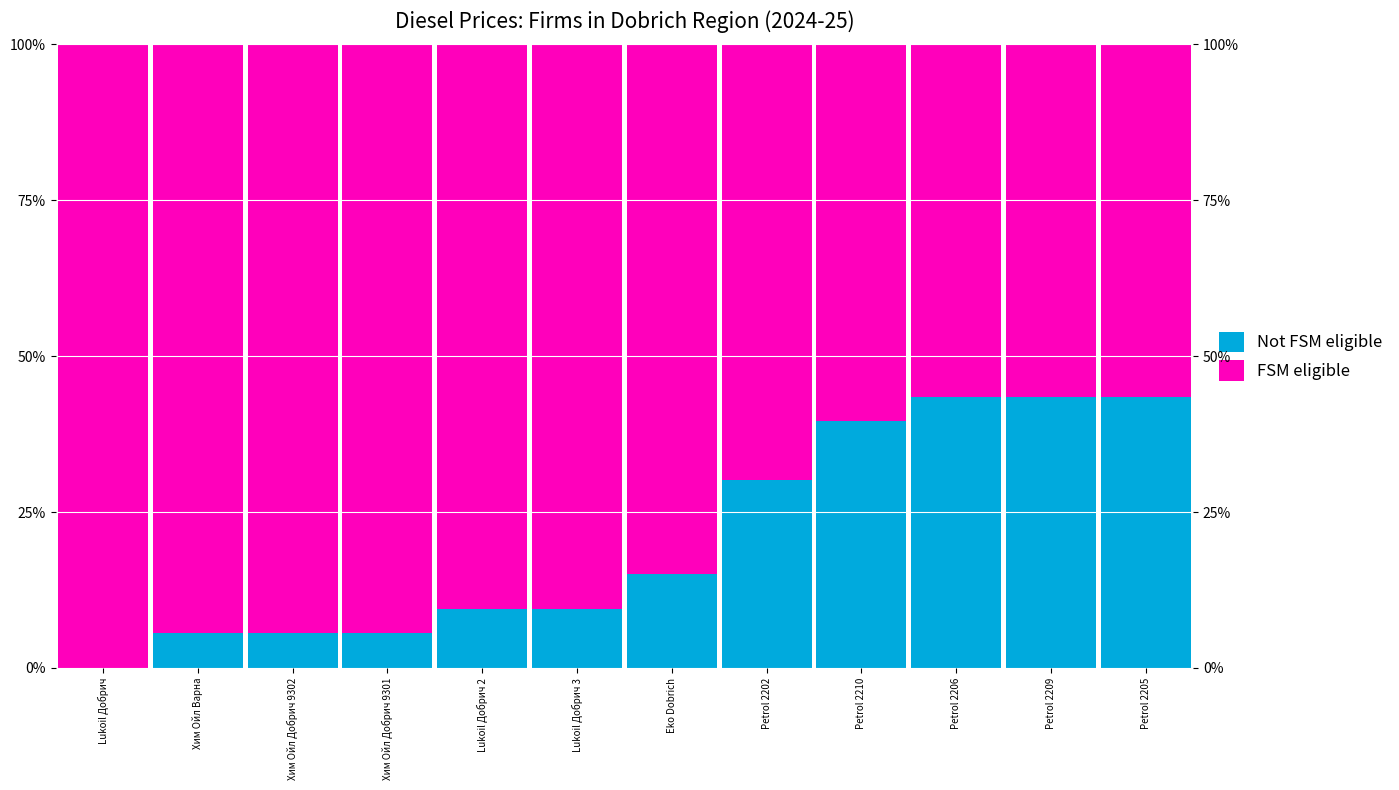

At which label is Not FSM eligible closest to 0?

Lukoil Добрич